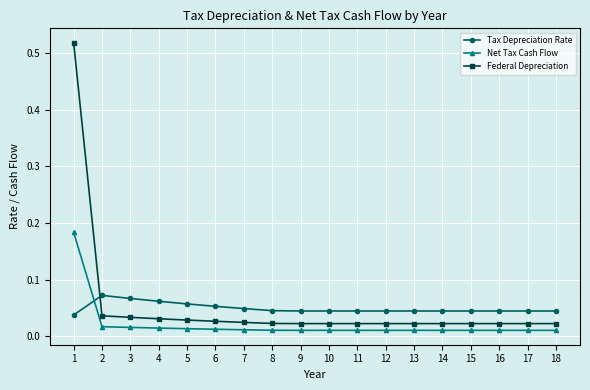

True or false: Net Tax Cash Flow and Tax Depreciation Rate cross at least once.

True